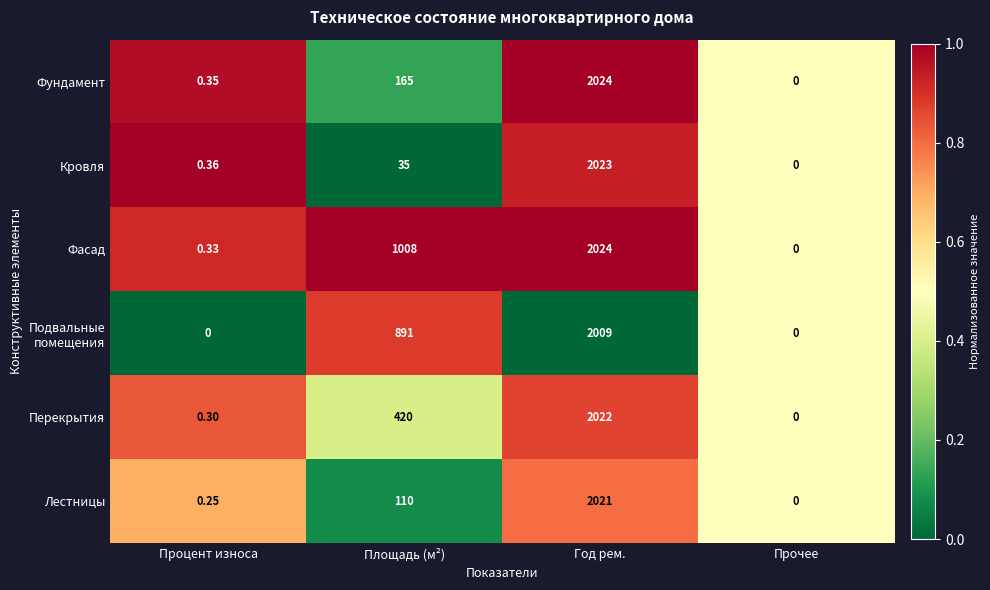

At which category is the sum across all series the highest?

Год рем.